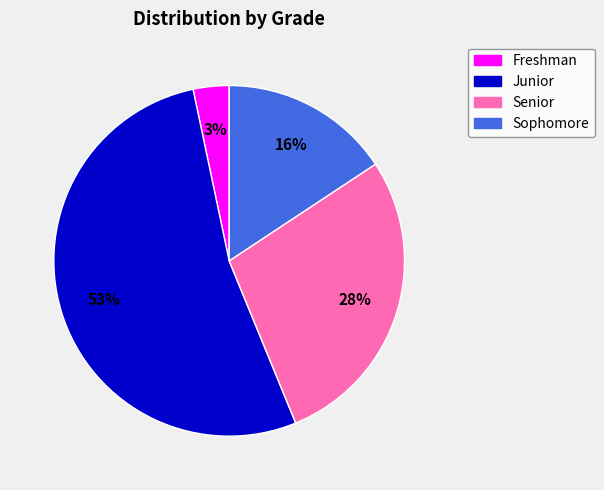

To the nearest percent, what percentage of the pie is Freshman?

3%